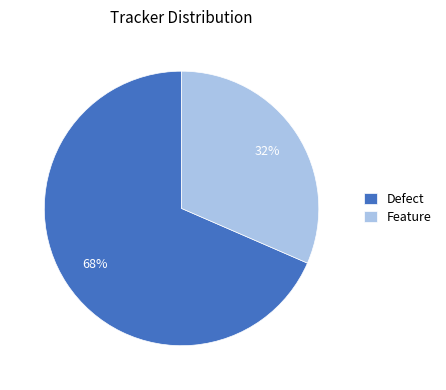

To the nearest percent, what is the average slice percentage?

50%